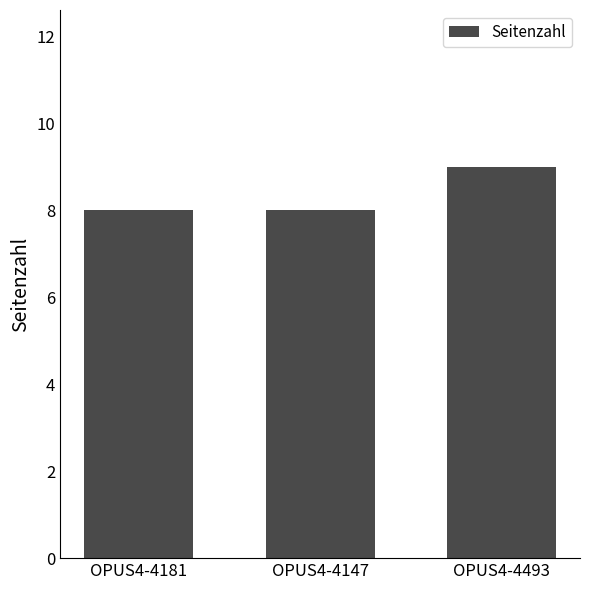

Which category has the highest value across all series?

OPUS4-4493